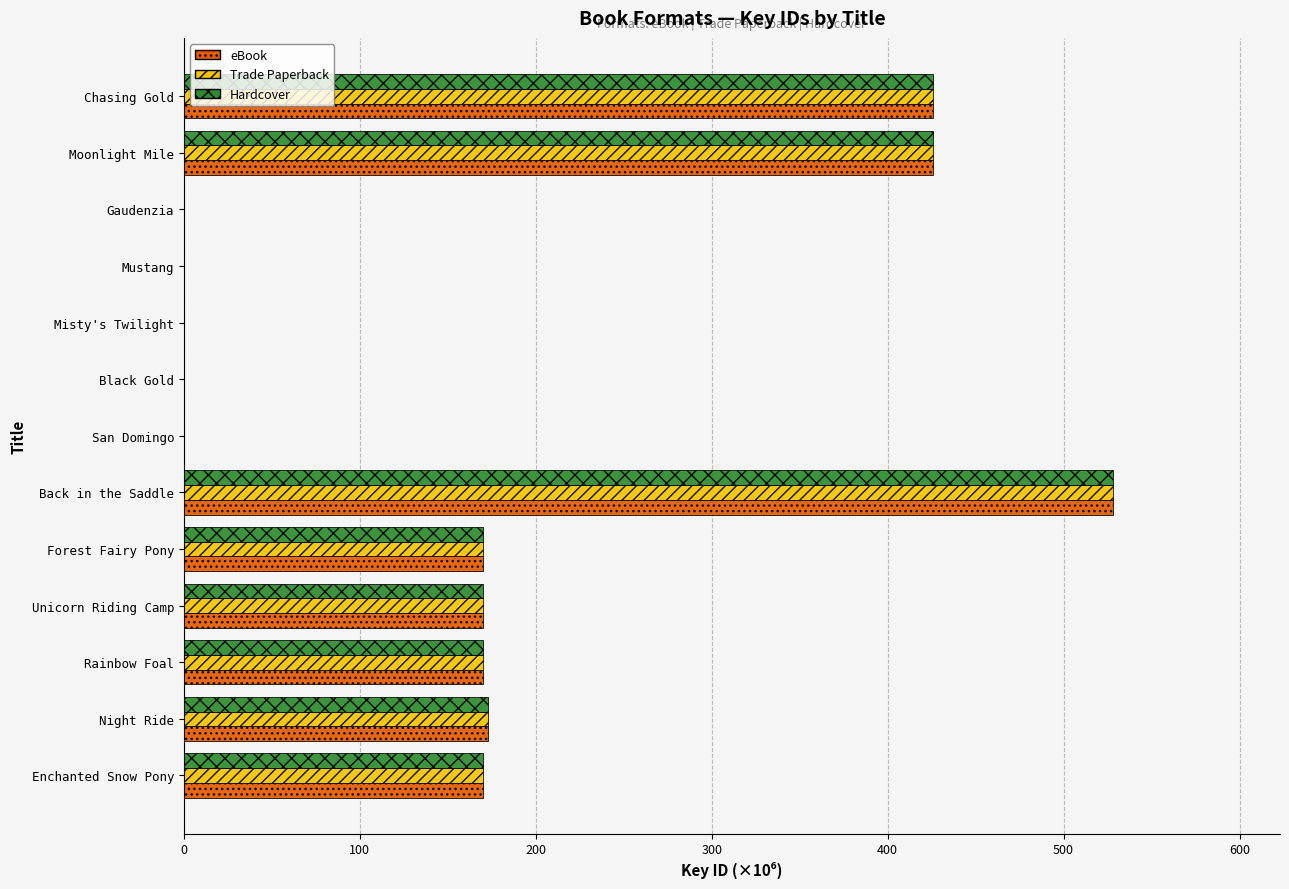

The value of Hardcover at Mustang is 0.0. True or false?

True